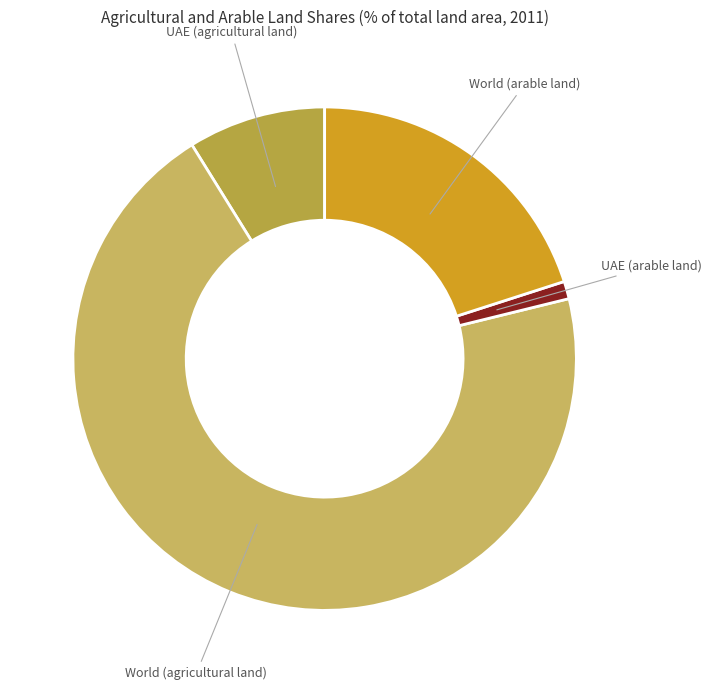

Do World (arable land) and UAE (agricultural land) together represent more than half of the pie?

No